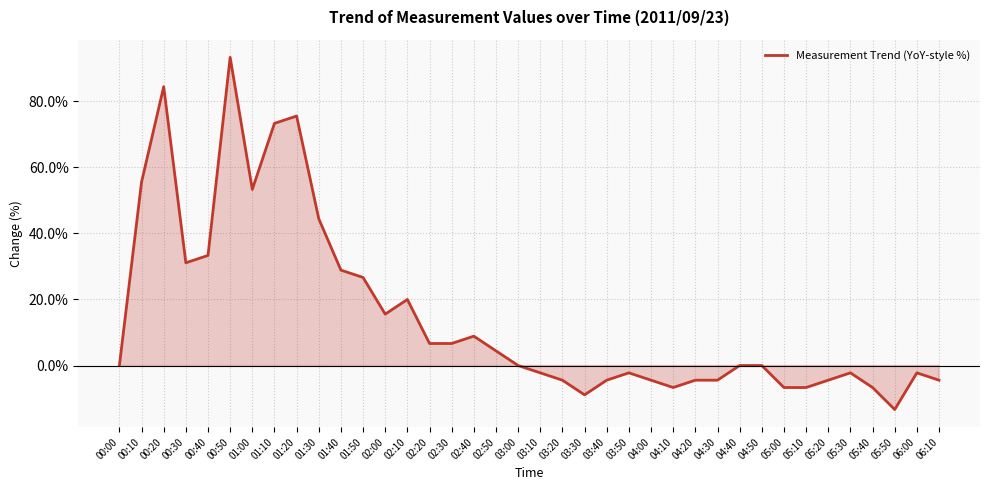

Does the chart display data point markers on the line(s)?

No